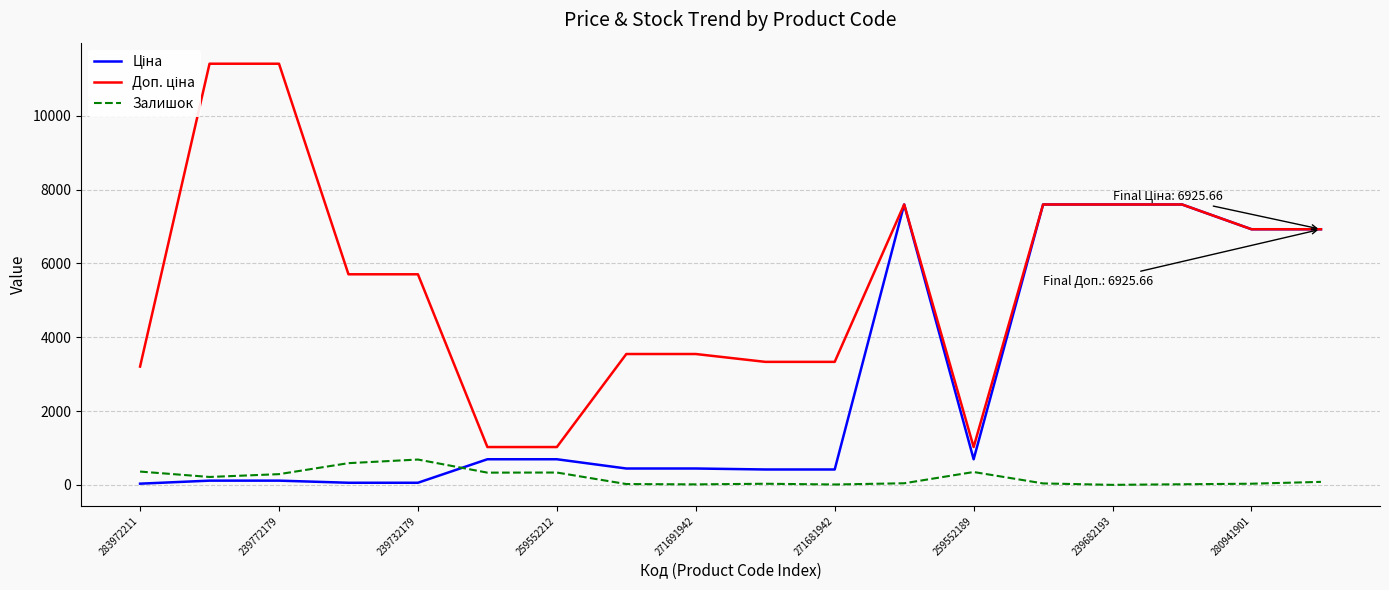

What position from the right is 283972211?

18